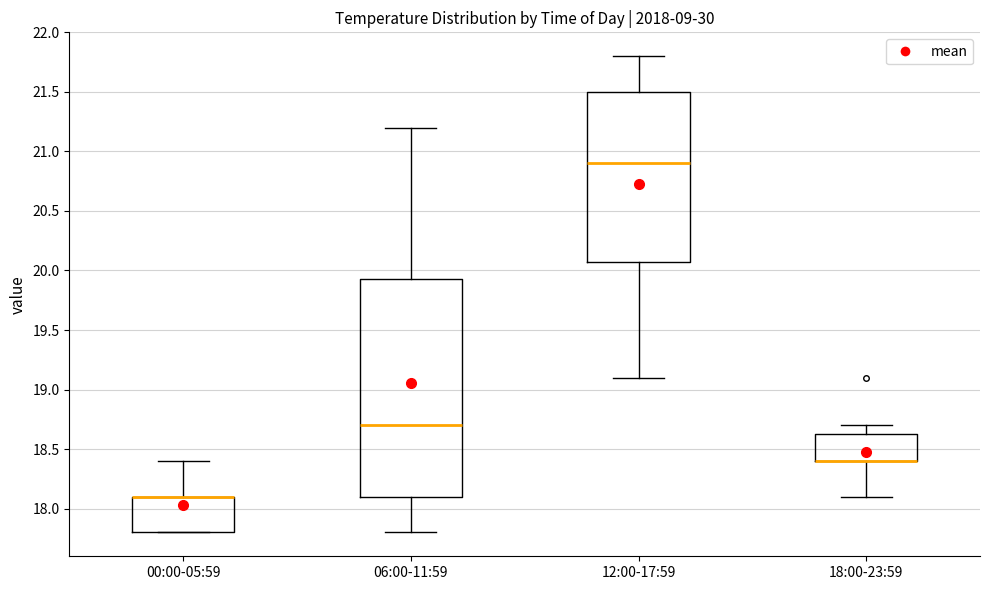

Reading left to right, read every box against the y-axis: the position of its median line, the range the box covers, and the ends of its whiskers. The values are not printed on the chart, so give them approximately, as read against the axis.

00:00-05:59: median 18.10 (drawn on the box's upper edge), box 17.80 to 18.10, whiskers 17.80 to 18.40
06:00-11:59: median 18.70, box 18.10 to 19.95, whiskers 17.80 to 21.20
12:00-17:59: median 20.90, box 20.10 to 21.50, whiskers 19.10 to 21.80
18:00-23:59: median 18.40 (drawn on the box's lower edge), box 18.40 to 18.65, whiskers 18.10 to 18.70